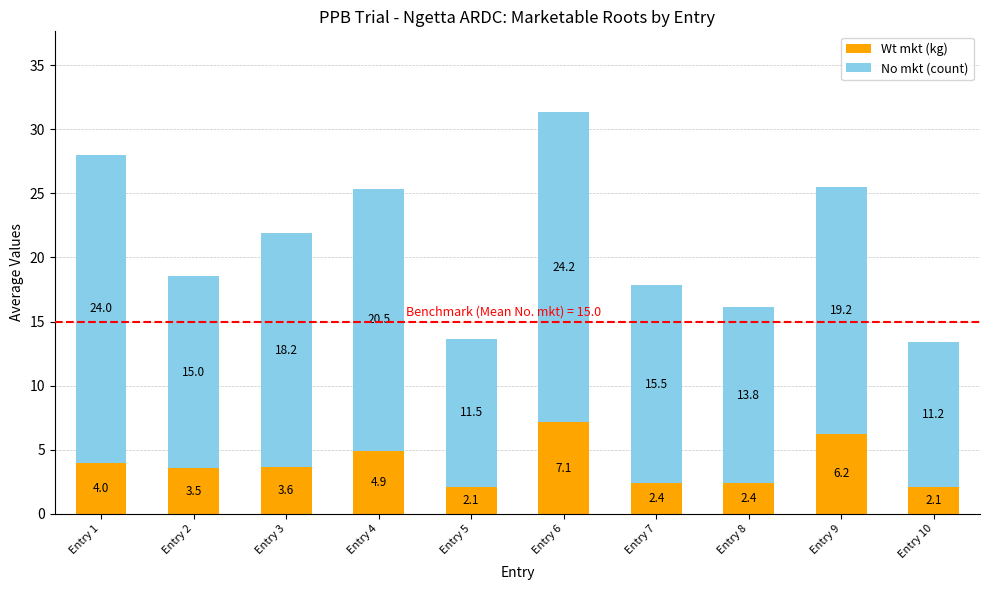

What is the maximum value for Wt mkt (kg)?

7.1